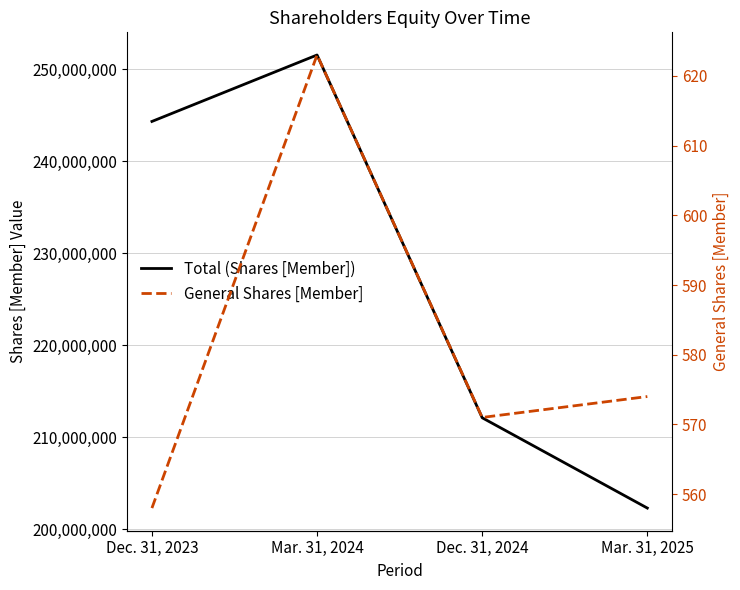

At which label is Total (Shares [Member]) closest to 226937027?

Dec. 31, 2024